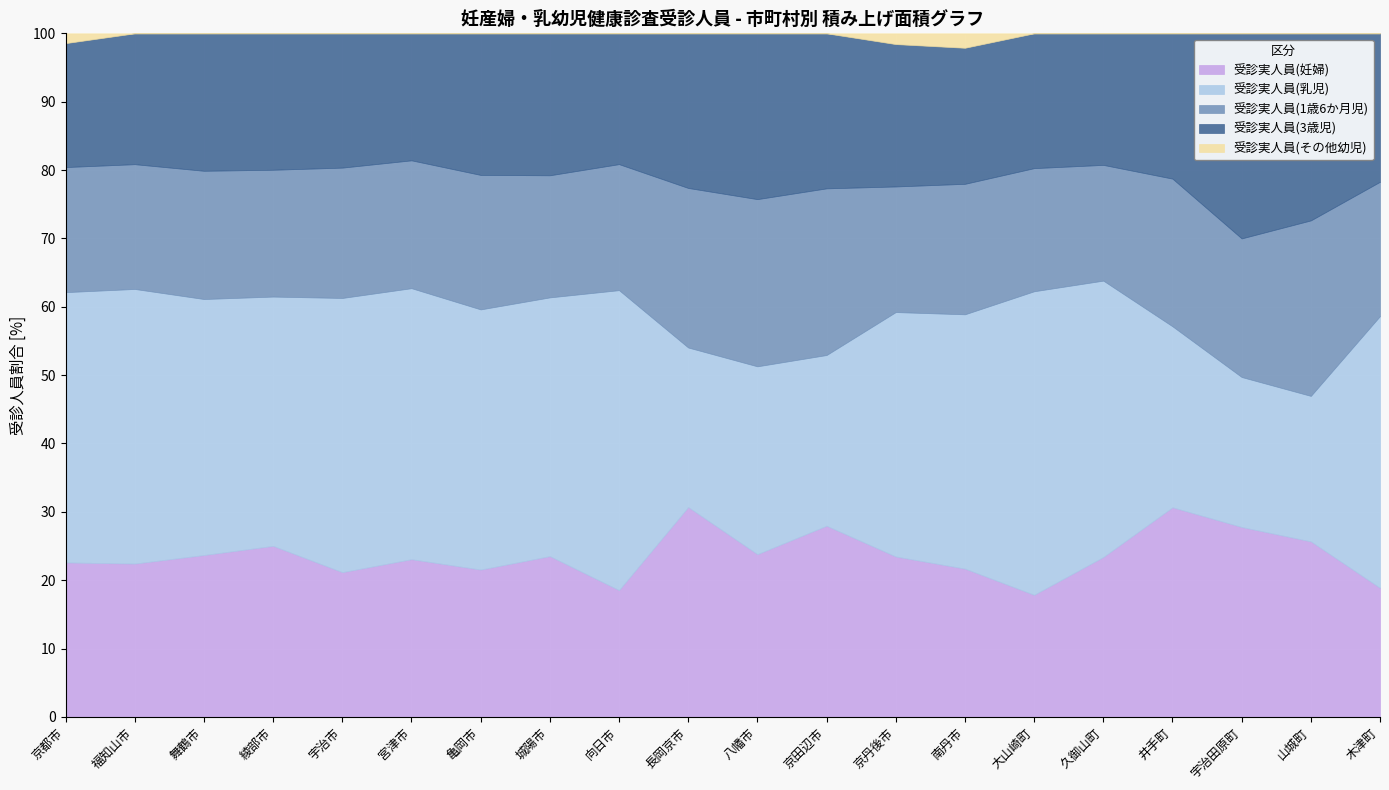

True or false: 受診実人員(その他幼児) and 受診実人員(乳児) intersect in this chart.

False